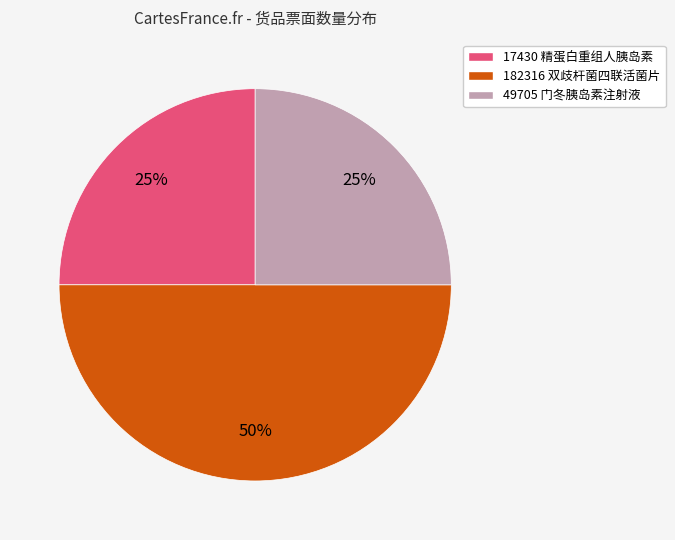

Is it true that 17430 is 11% of the pie?

False